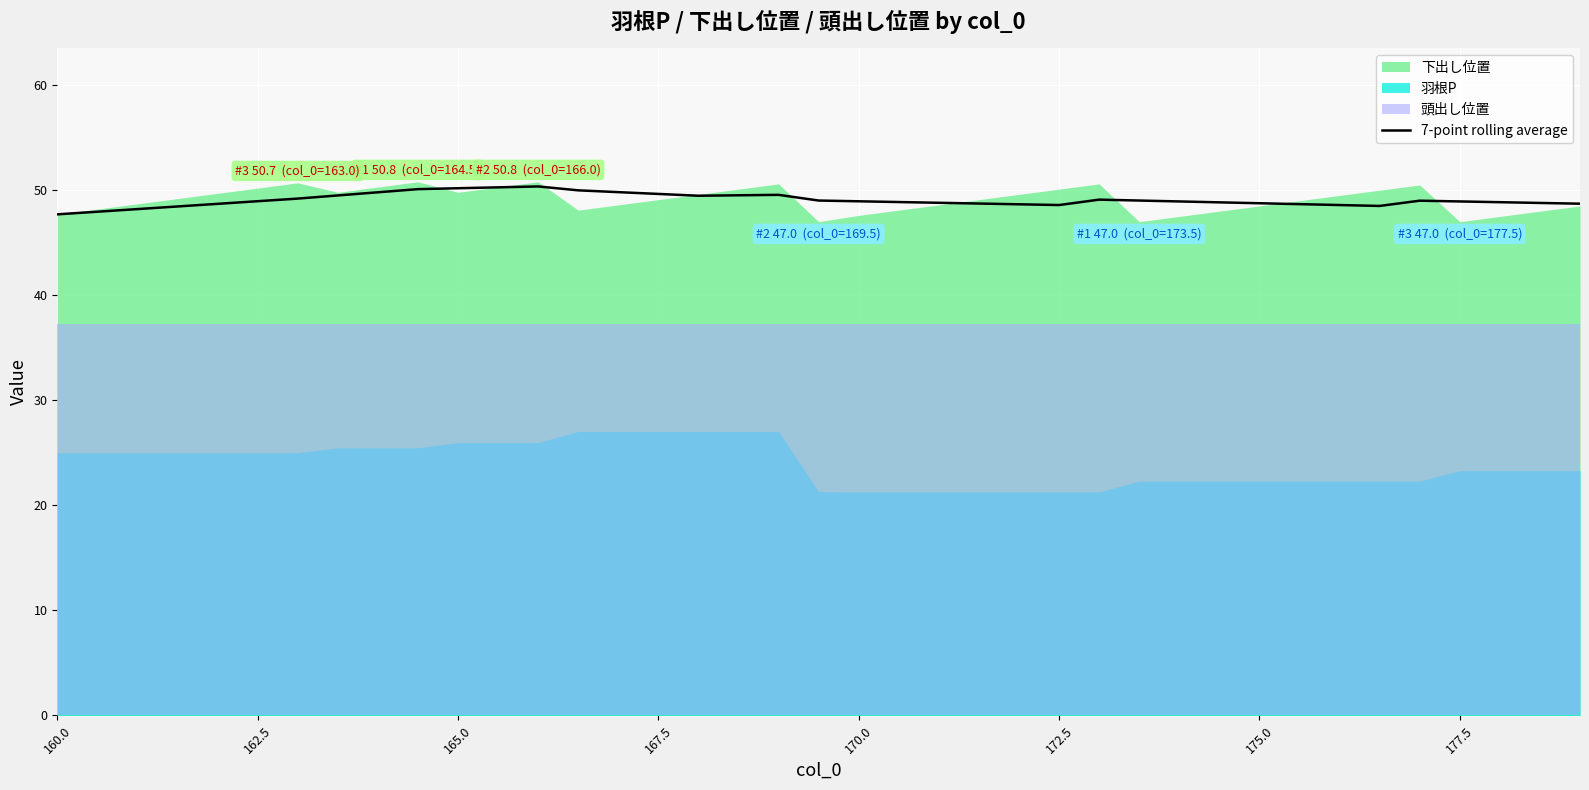

What is the average value?

49.1